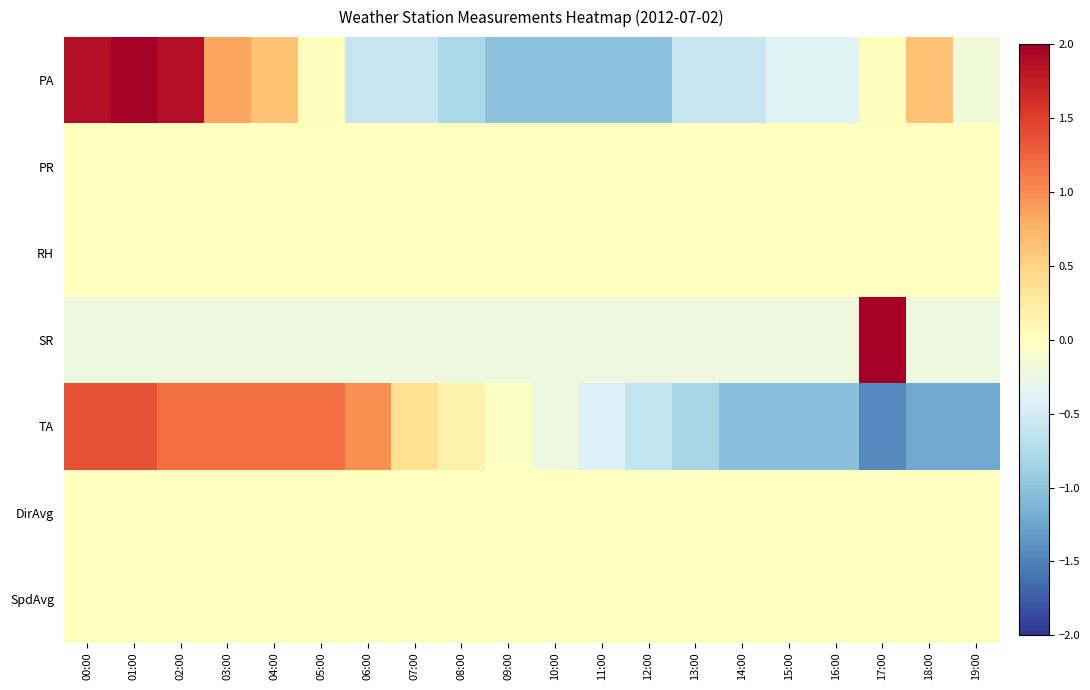

Rank the series by their maximum value, from lowest to highest.

PR, RH, DirAvg, SpdAvg, TA, PA, SR